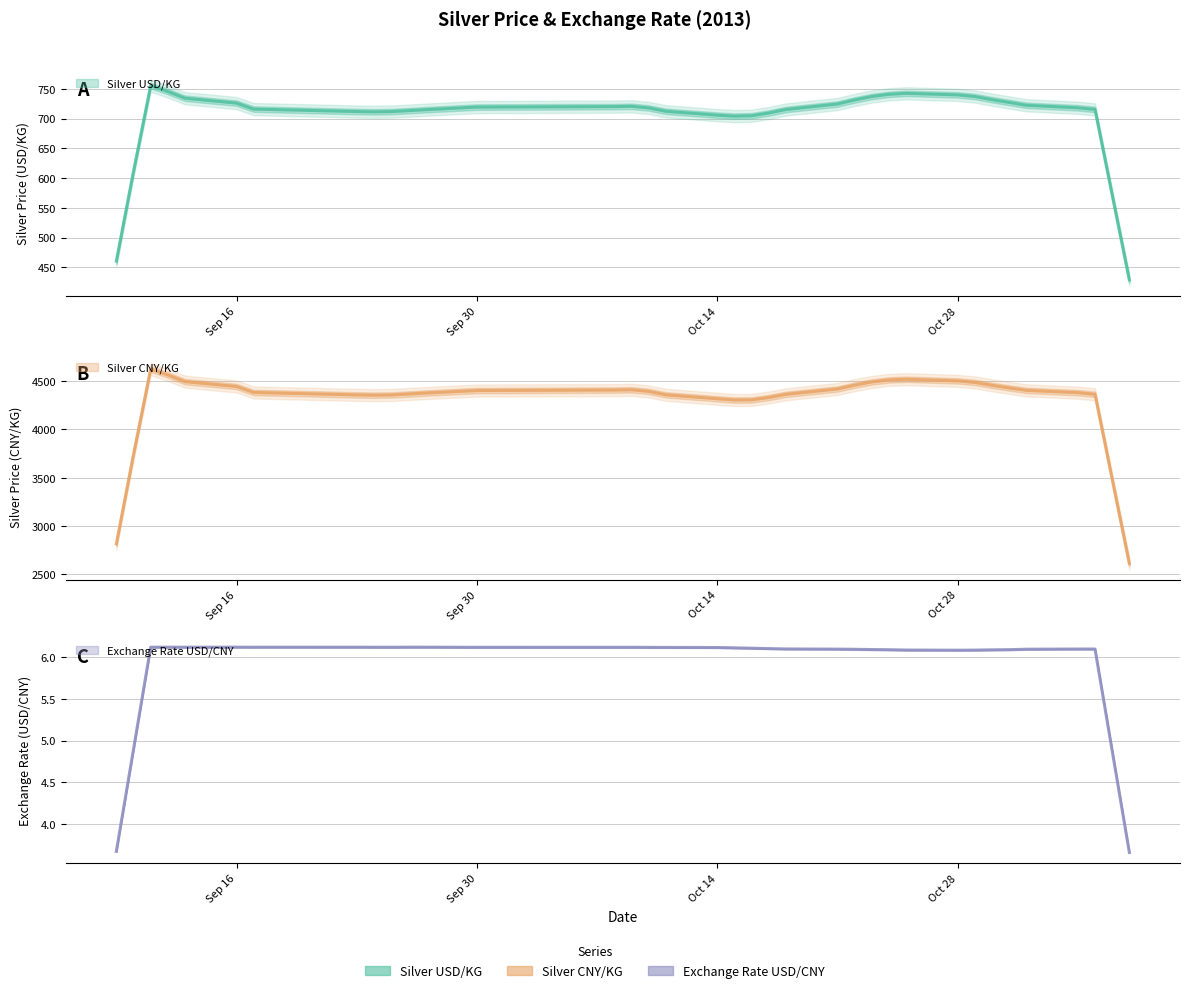

Which series has the largest range (max minus min)?

Silver CNY/KG